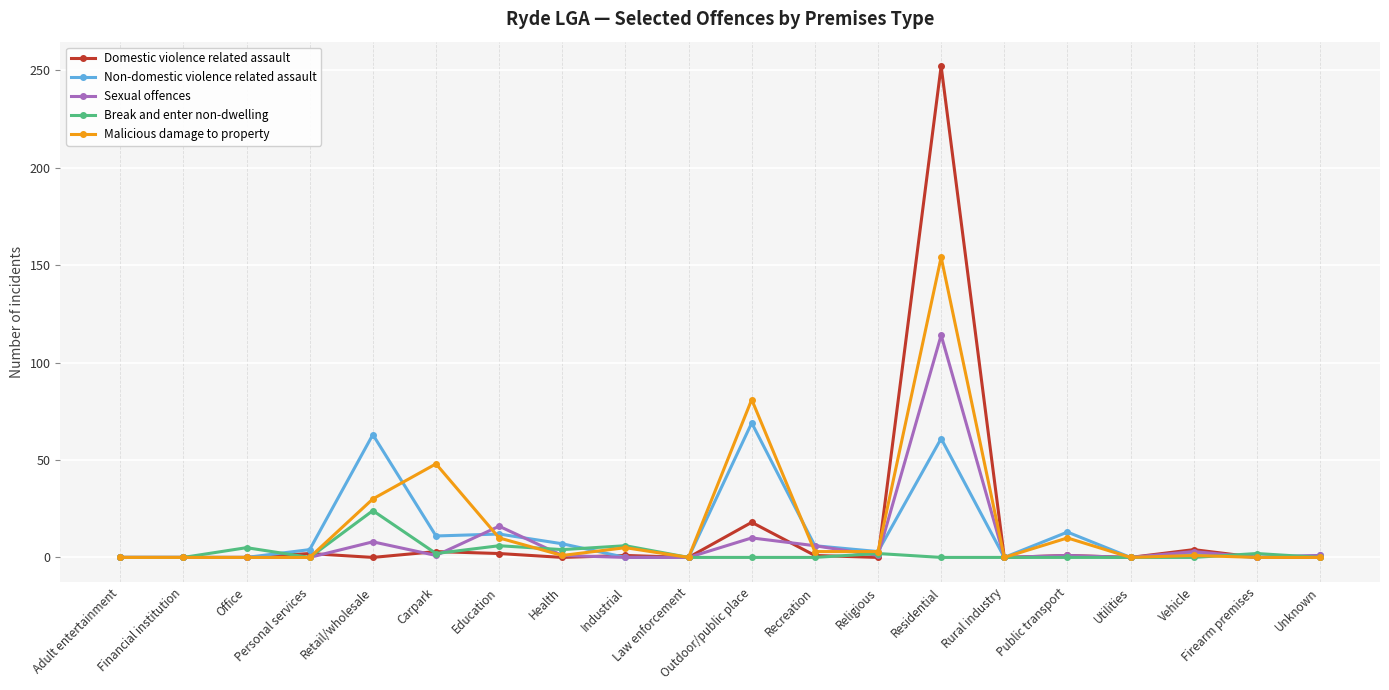

What are all the series names shown in the legend?

Domestic violence related assault, Non-domestic violence related assault, Sexual offences, Break and enter non-dwelling, Malicious damage to property